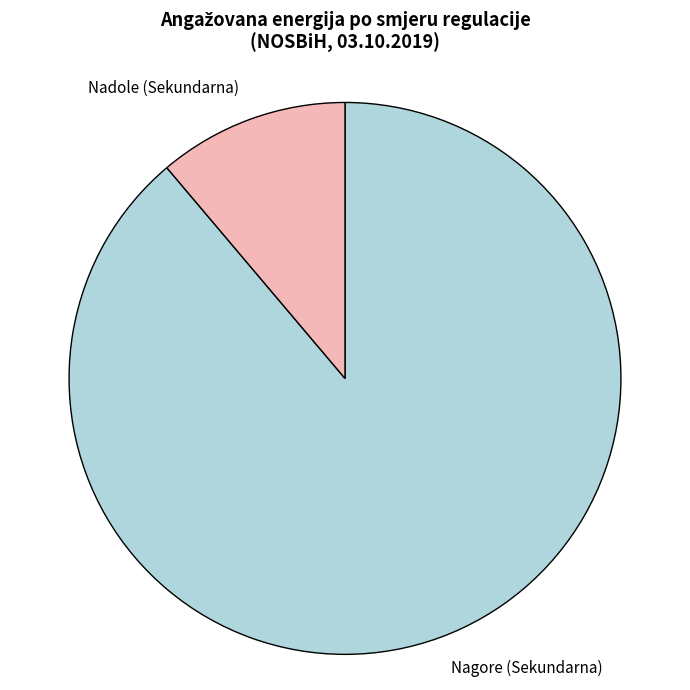

Which category accounts for the majority?

Nagore (Sekundarna)